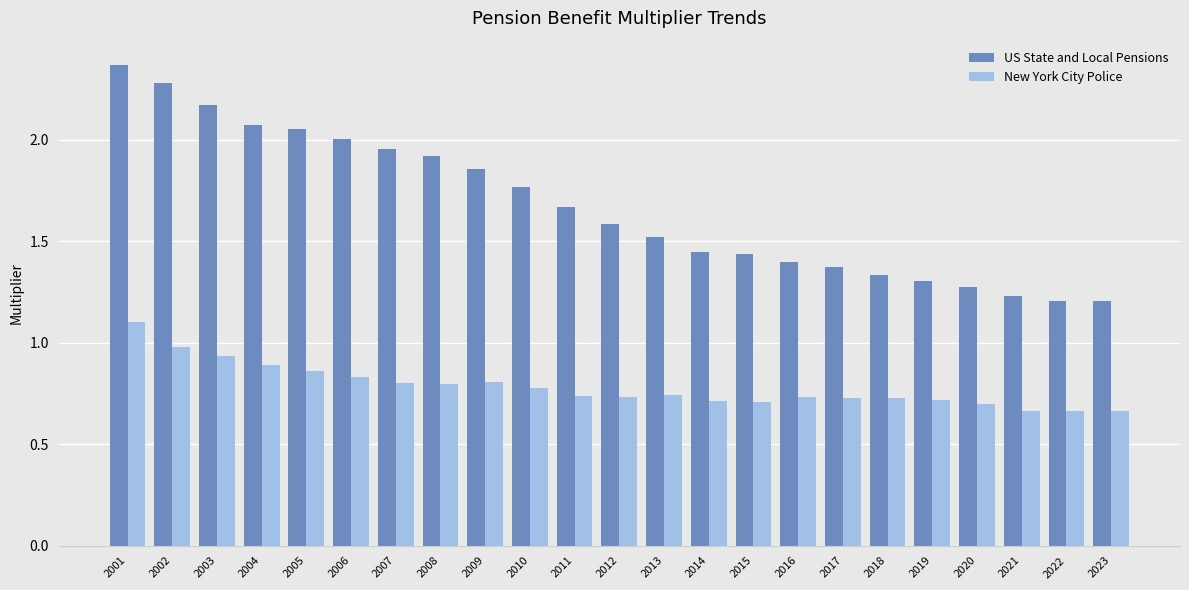

Which series has the widest spread of values?

US State and Local Pensions